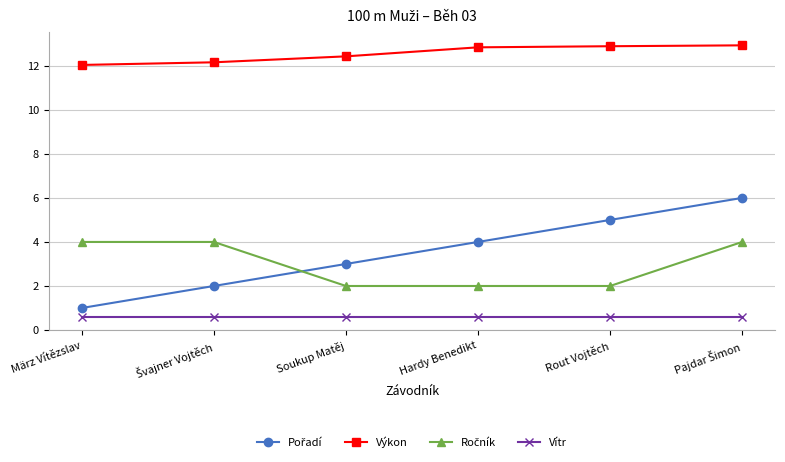

What value does the Výkon series have at Rout Vojtěch?

12.9